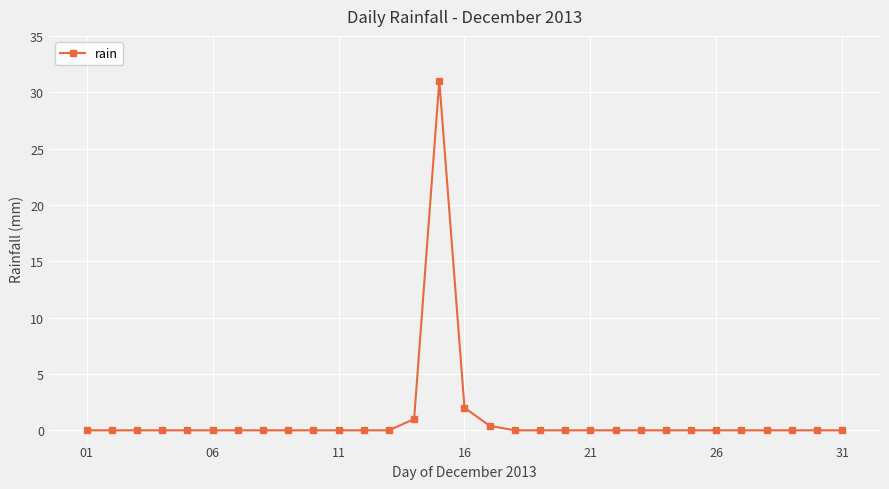

True or false: the data has more than 0 interior local peaks.

True